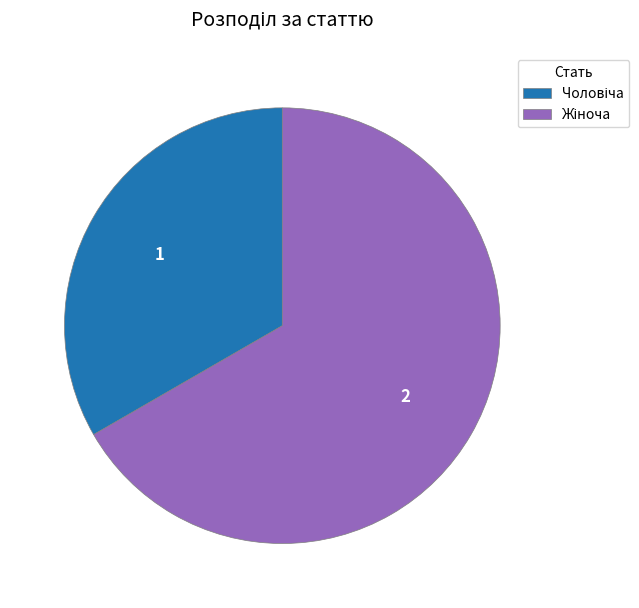

How many slices are in this pie chart?

2